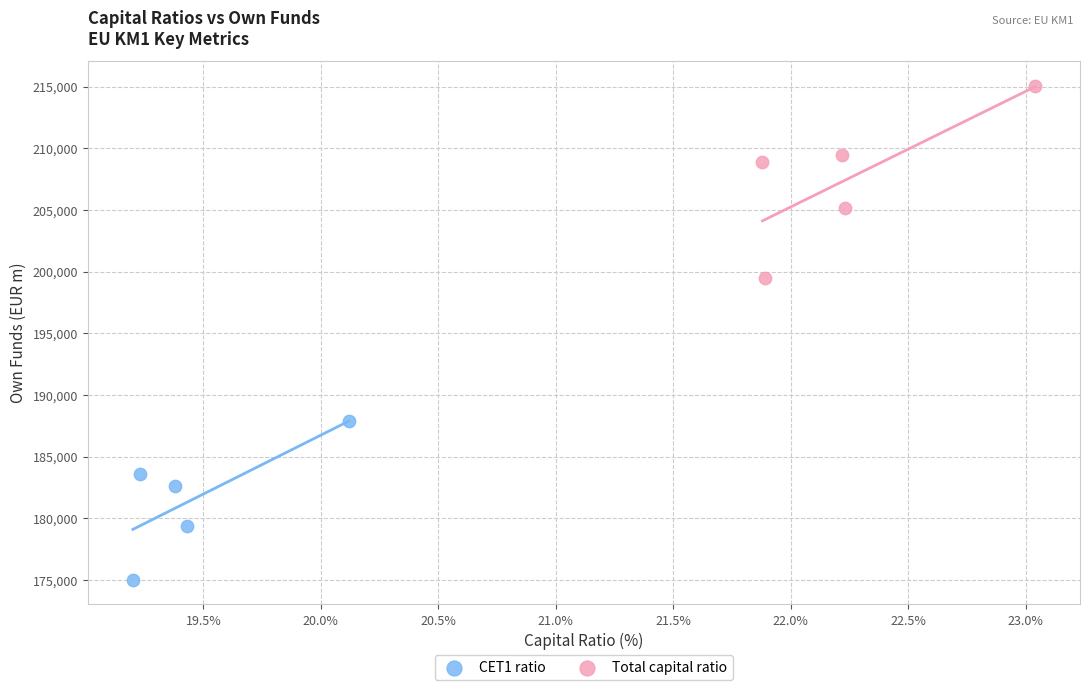

Which series contains the highest Y value?

Total capital ratio